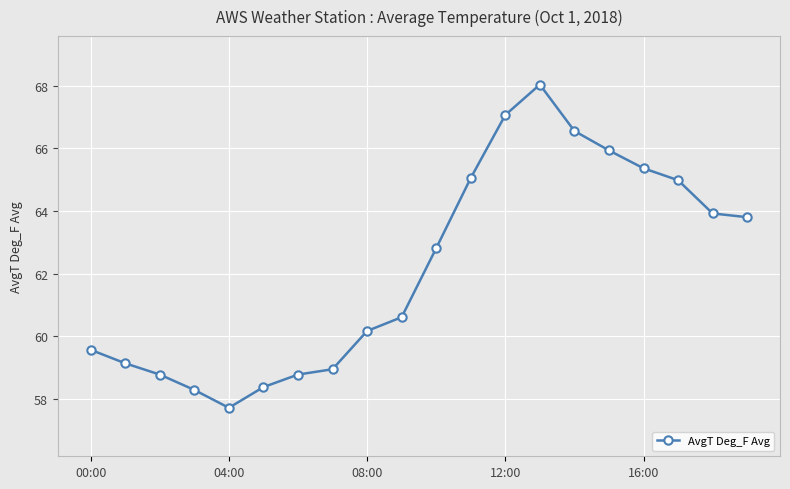

True or false: the data has more than 0 interior local peaks.

True